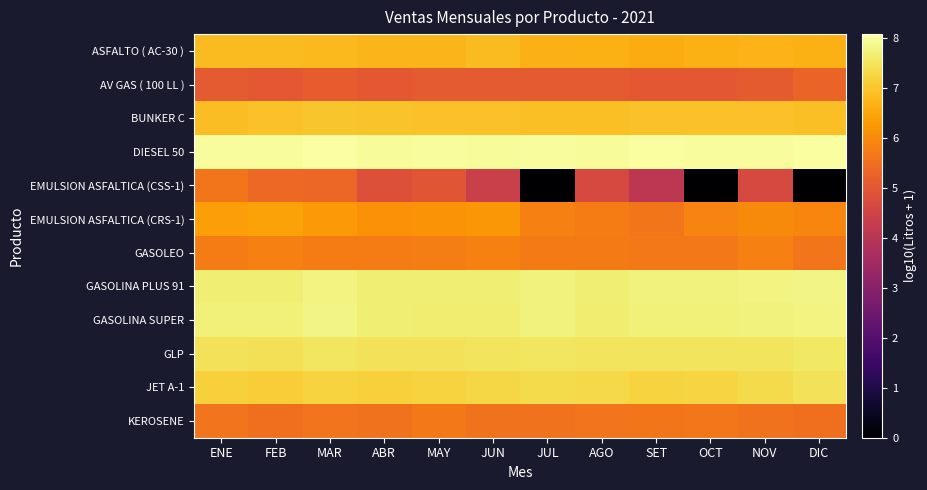

Reading right to left, what are all the values shown in this chart?

ASFALTO ( AC-30 ): DIC=6.6	NOV=6.7	OCT=6.6	SET=6.6	AGO=6.6	JUL=6.7	JUN=6.8	MAY=6.7	ABR=6.7	MAR=6.8	FEB=6.8	ENE=6.8
AV GAS ( 100 LL ): DIC=5.3	NOV=5.1	OCT=5.0	SET=5.0	AGO=5.1	JUL=5.1	JUN=5.1	MAY=5.1	ABR=5.0	MAR=5.1	FEB=5.0	ENE=5.0
BUNKER C: DIC=6.9	NOV=6.9	OCT=6.9	SET=6.9	AGO=6.9	JUL=6.9	JUN=6.9	MAY=6.9	ABR=6.9	MAR=7.0	FEB=6.9	ENE=6.9
DIESEL 50: DIC=8.0	NOV=8.0	OCT=8.0	SET=8.0	AGO=8.0	JUL=8.0	JUN=8.0	MAY=8.0	ABR=8.0	MAR=8.1	FEB=8.0	ENE=8.0
EMULSION ASFALTICA (CSS-1): DIC=0.0	NOV=4.7	OCT=0.0	SET=4.1	AGO=4.7	JUL=0.0	JUN=4.4	MAY=5.0	ABR=4.8	MAR=5.4	FEB=5.4	ENE=5.6
EMULSION ASFALTICA (CRS-1): DIC=5.9	NOV=6.0	OCT=5.9	SET=5.6	AGO=5.7	JUL=5.8	JUN=6.2	MAY=6.2	ABR=6.1	MAR=6.3	FEB=6.4	ENE=6.4
GASOLEO: DIC=5.6	NOV=5.8	OCT=5.7	SET=5.7	AGO=5.7	JUL=5.7	JUN=5.8	MAY=5.8	ABR=5.8	MAR=5.8	FEB=5.8	ENE=5.8
GASOLINA PLUS 91: DIC=7.8	NOV=7.8	OCT=7.7	SET=7.7	AGO=7.7	JUL=7.8	JUN=7.7	MAY=7.7	ABR=7.7	MAR=7.8	FEB=7.7	ENE=7.7
GASOLINA SUPER: DIC=7.8	NOV=7.8	OCT=7.7	SET=7.7	AGO=7.7	JUL=7.7	JUN=7.6	MAY=7.6	ABR=7.7	MAR=7.8	FEB=7.7	ENE=7.7
GLP: DIC=7.6	NOV=7.5	OCT=7.5	SET=7.5	AGO=7.5	JUL=7.5	JUN=7.5	MAY=7.5	ABR=7.5	MAR=7.5	FEB=7.4	ENE=7.5
JET A-1: DIC=7.5	NOV=7.3	OCT=7.2	SET=7.2	AGO=7.3	JUL=7.3	JUN=7.3	MAY=7.2	ABR=7.2	MAR=7.2	FEB=7.1	ENE=7.2
KEROSENE: DIC=5.5	NOV=5.6	OCT=5.6	SET=5.6	AGO=5.6	JUL=5.6	JUN=5.6	MAY=5.7	ABR=5.6	MAR=5.6	FEB=5.5	ENE=5.6